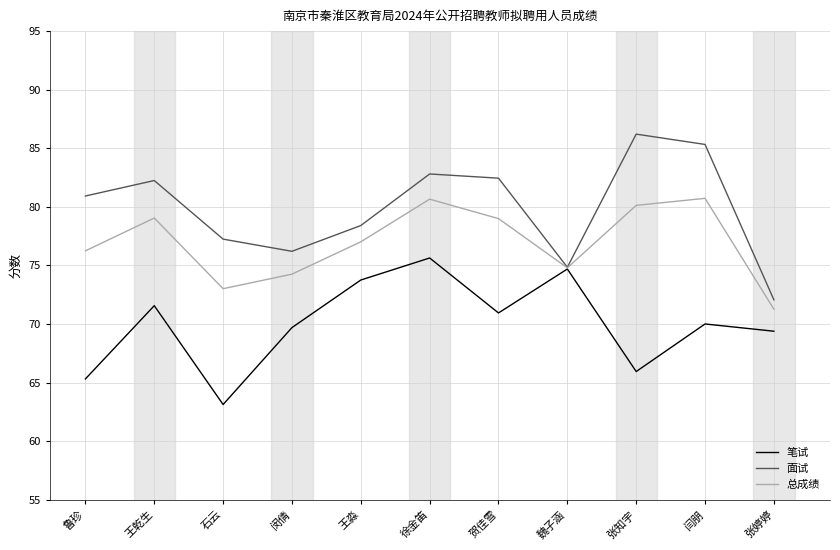

What is the spread (max minus min) of values at 石云?

14.1